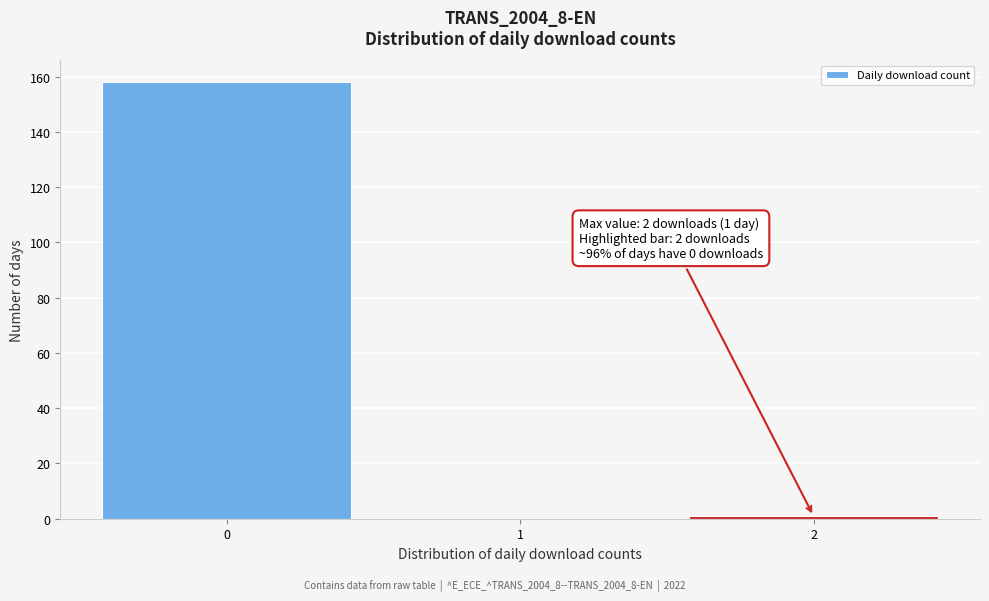

Which range on the x-axis has the tallest bar?

-0.5 to 0.5